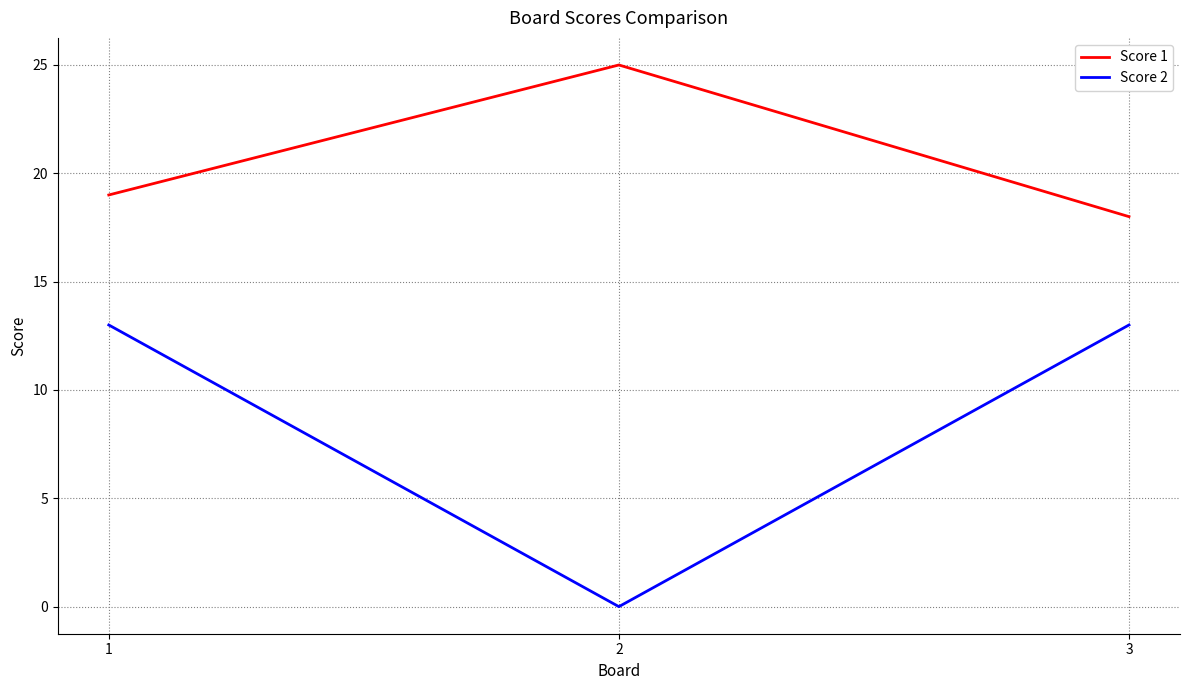

What is the spread (max minus min) of values at 1?

6